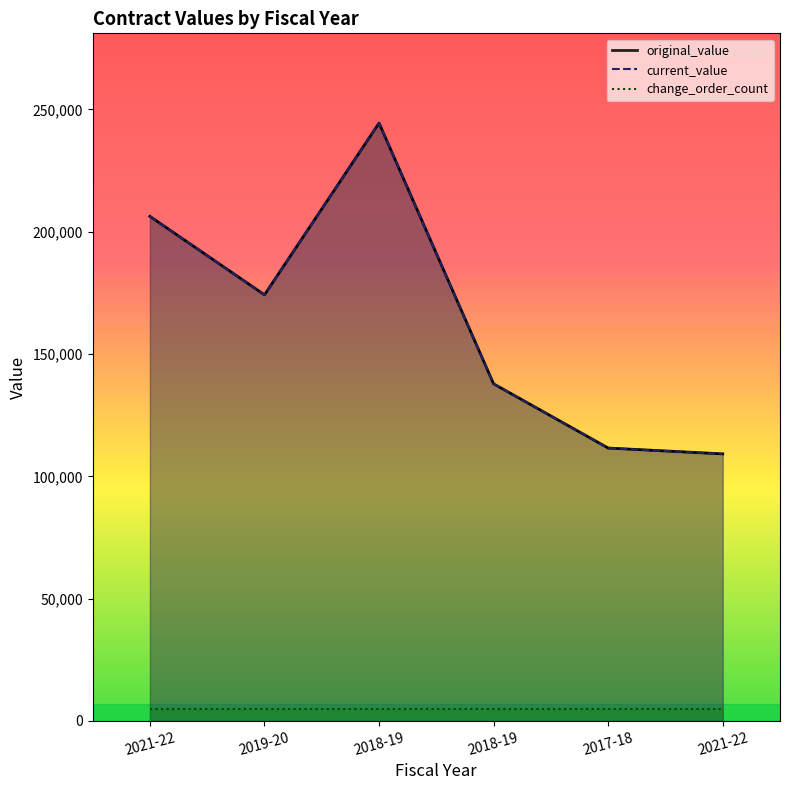

How many interior local peaks does the current_value series have?

1